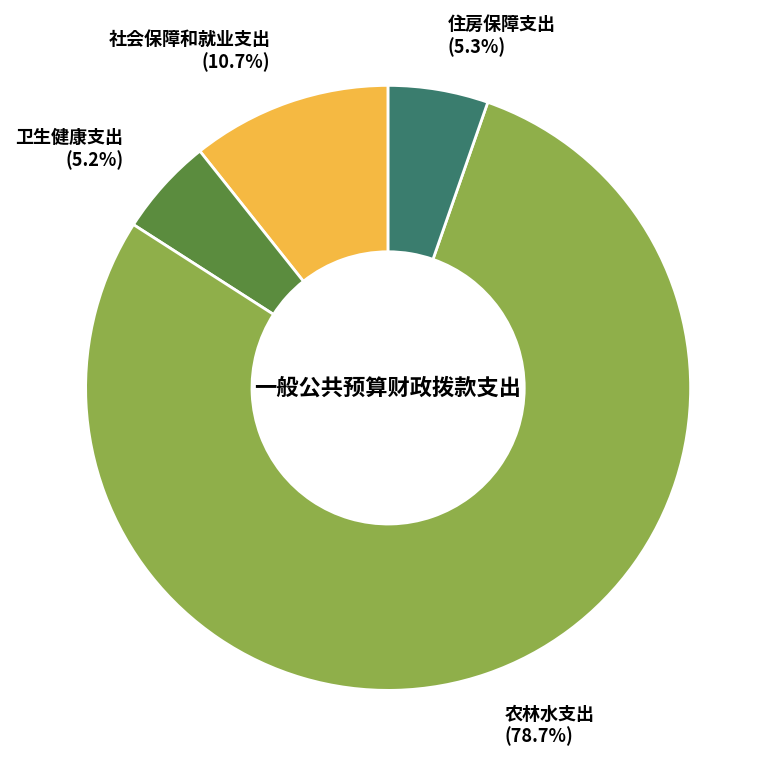

To the nearest percent, what percentage of the pie is 社会保障和就业支出?

11%